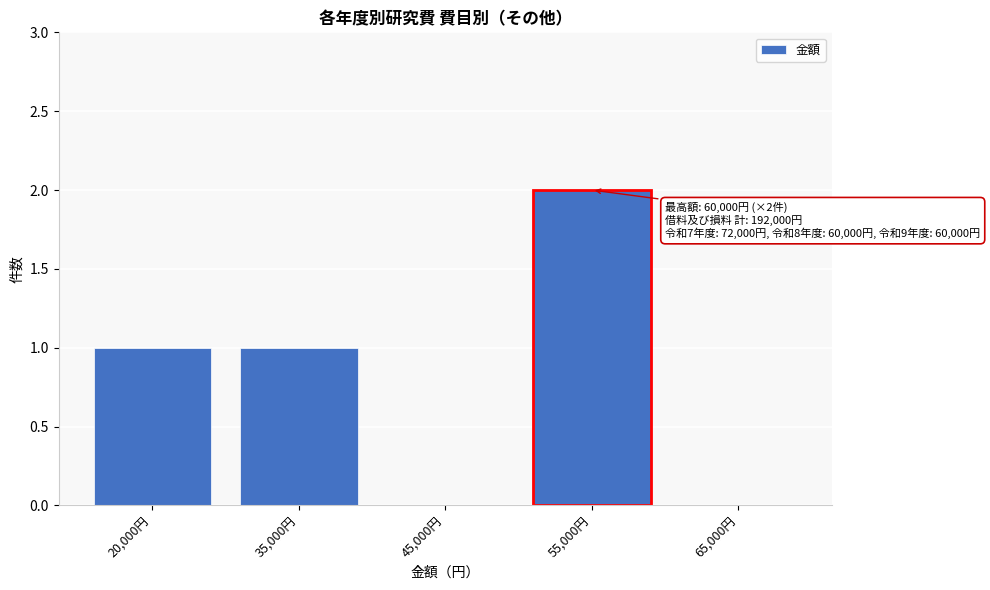

Reading right to left, transcribe all the data shown in this chart.

65,000円=0	55,000円=2	45,000円=0	35,000円=1	20,000円=1